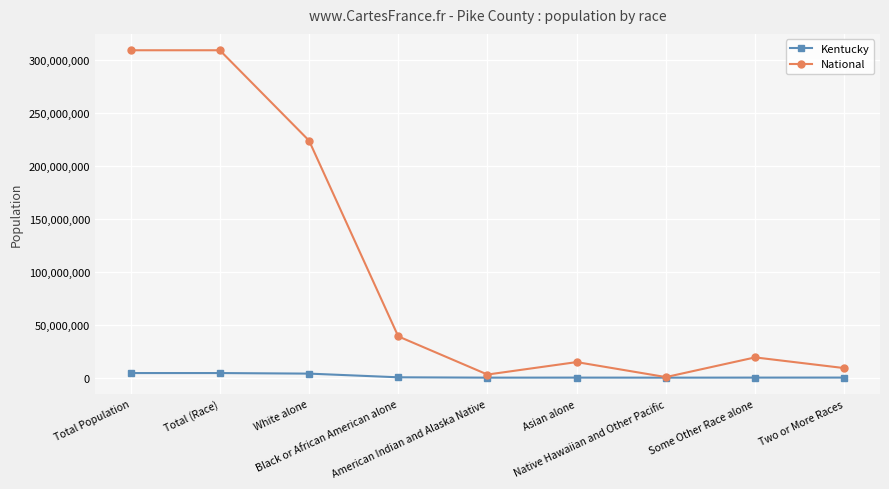

What is the minimum value shown in the chart?

2501